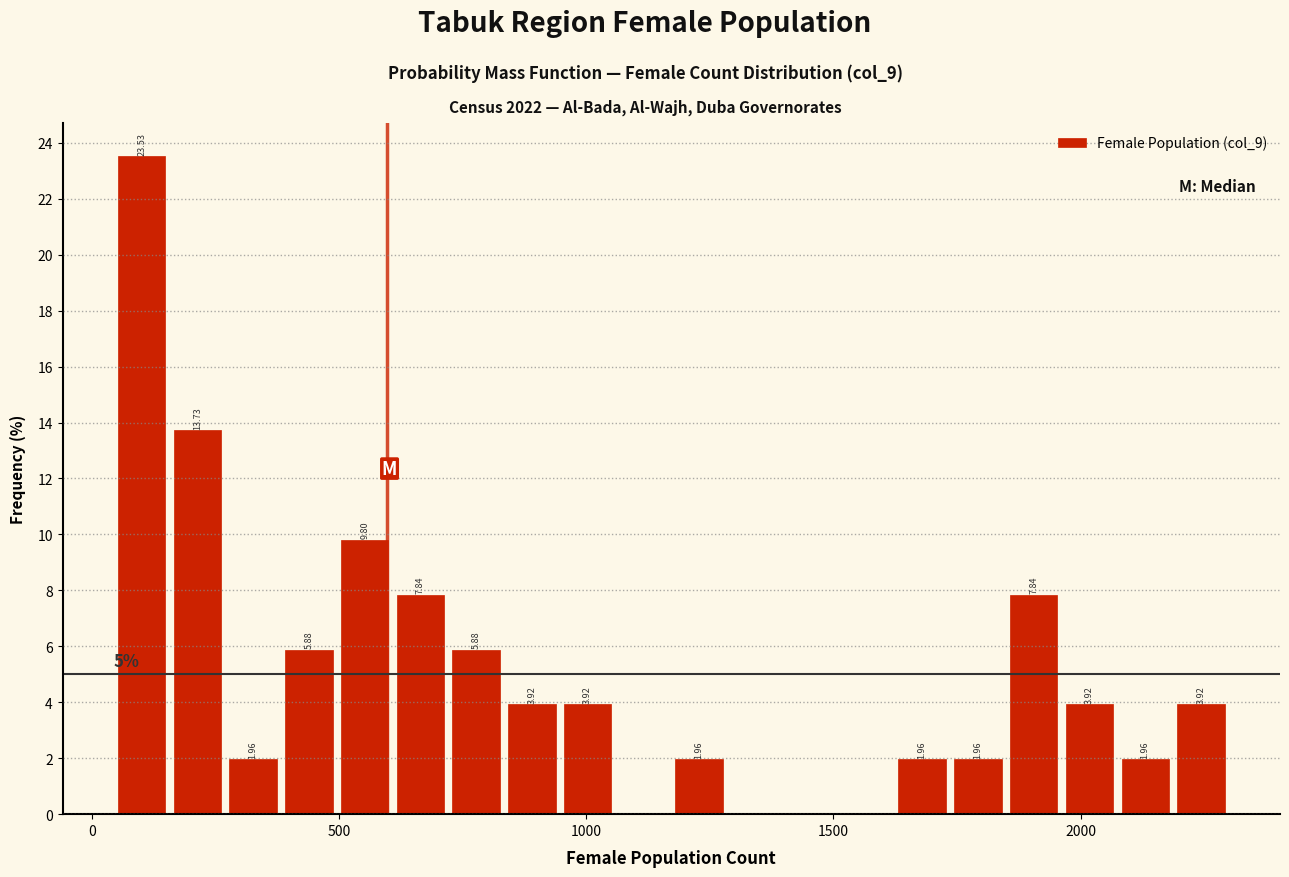

Around what value on the x-axis is the tallest bar? Give the approximate position of its centre, as read against the axis.

100